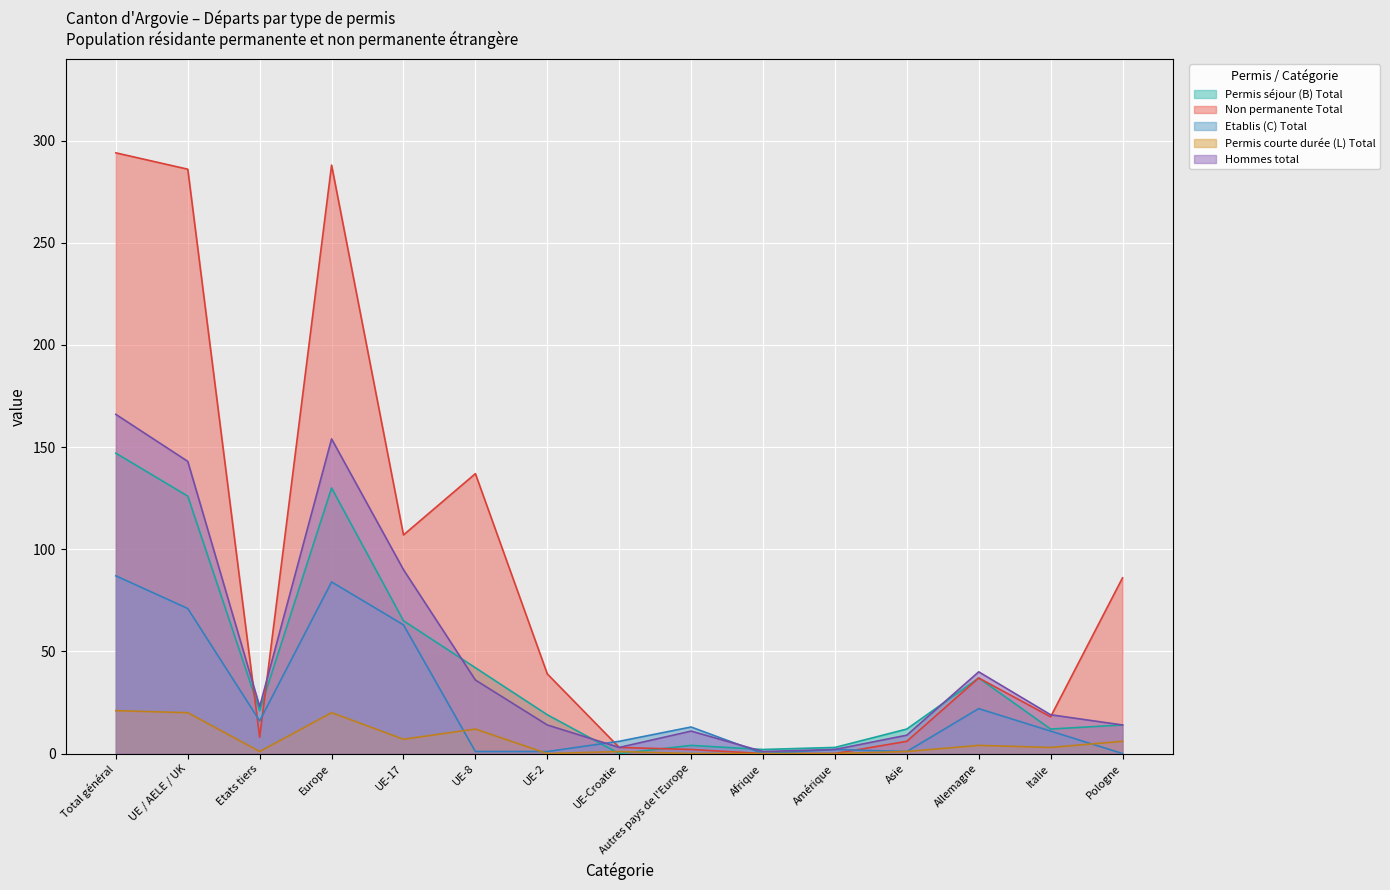

How many values in Etablis (C) Total are above zero?

13